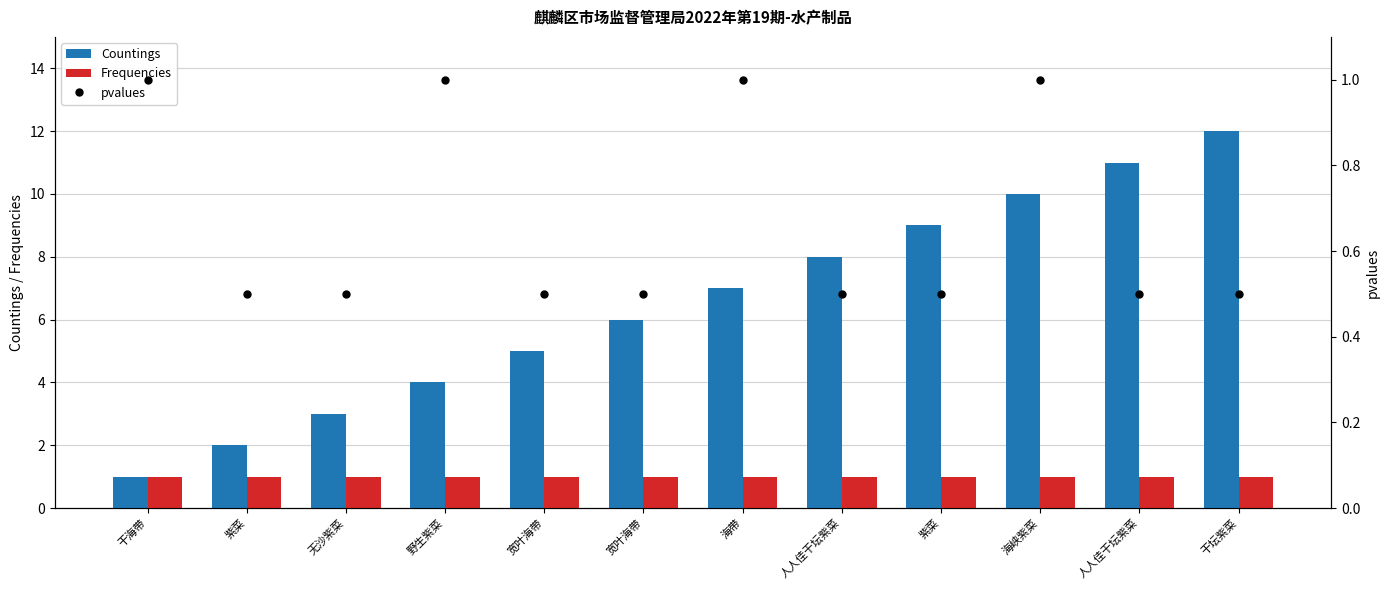

List the labels in order of Frequencies value, smallest first.

干海带, 紫菜, 无沙紫菜, 野生紫菜, 宽叶海带, 宽叶海带, 海带, 人人佳干坛紫菜, 紫菜, 海峡紫菜, 人人佳干坛紫菜, 干坛紫菜